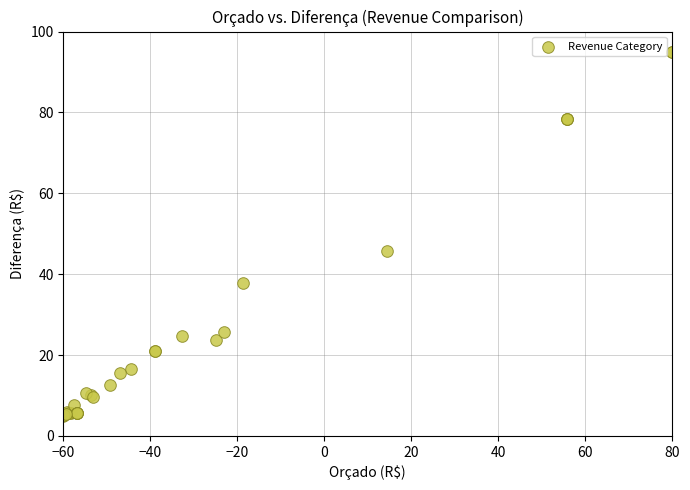

What Y value in the scatter plot is closest to 50?

45.7